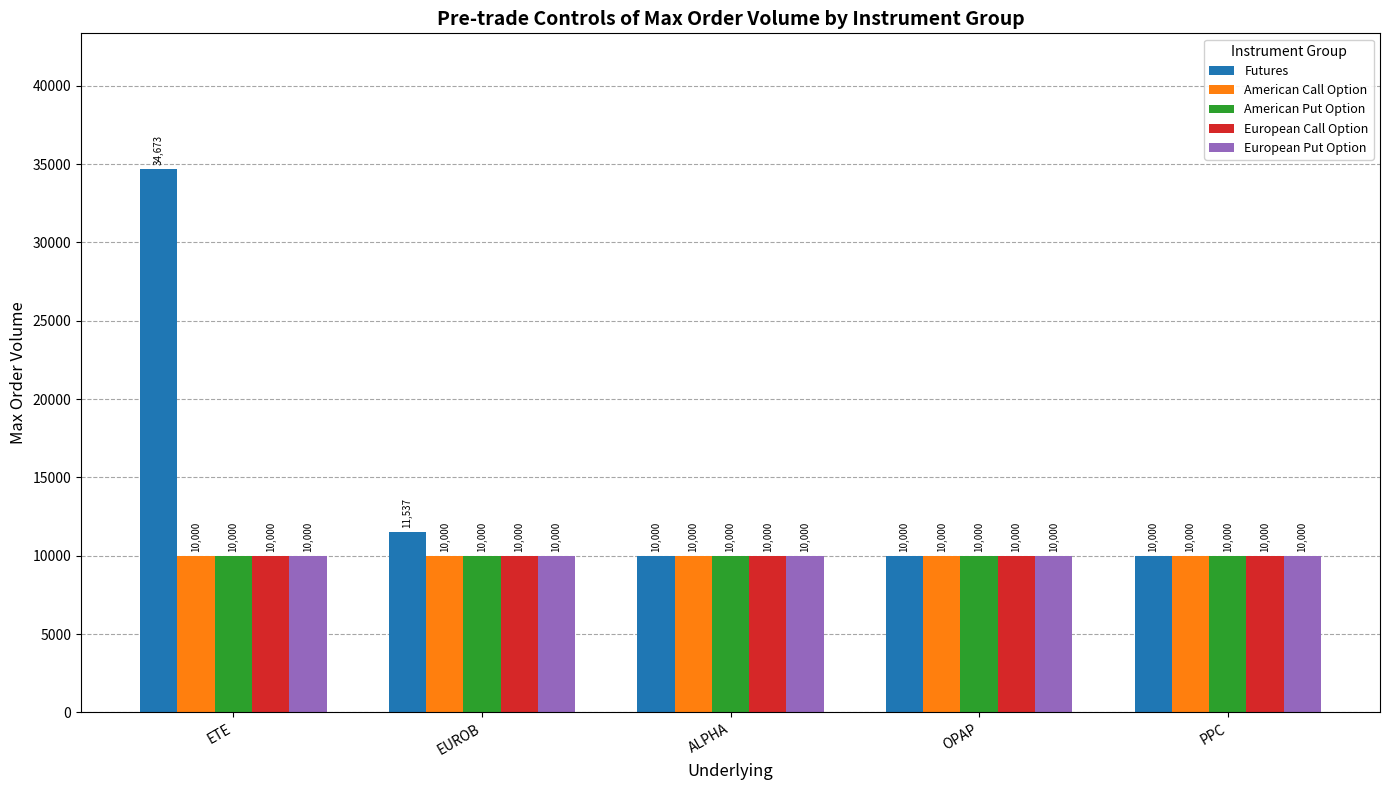

What is the minimum value for European Put Option?

10000